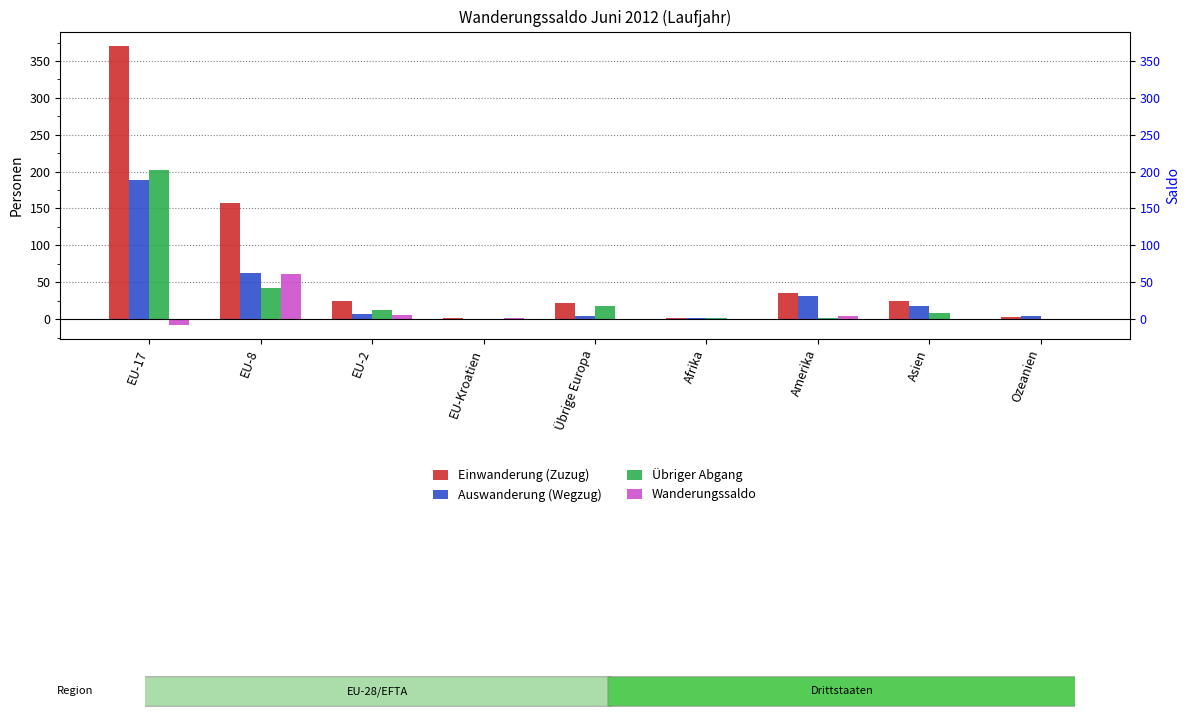

True or false: Auswanderung (Wegzug) has a value of -91 at EU-Kroatien.

False